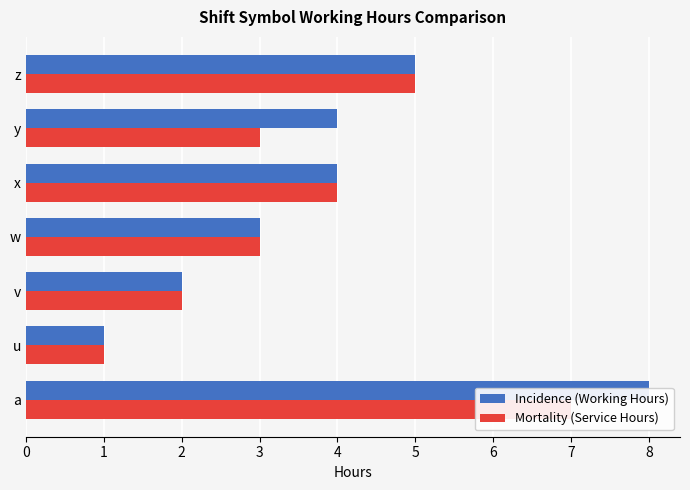

How many series are shown in this chart?

2